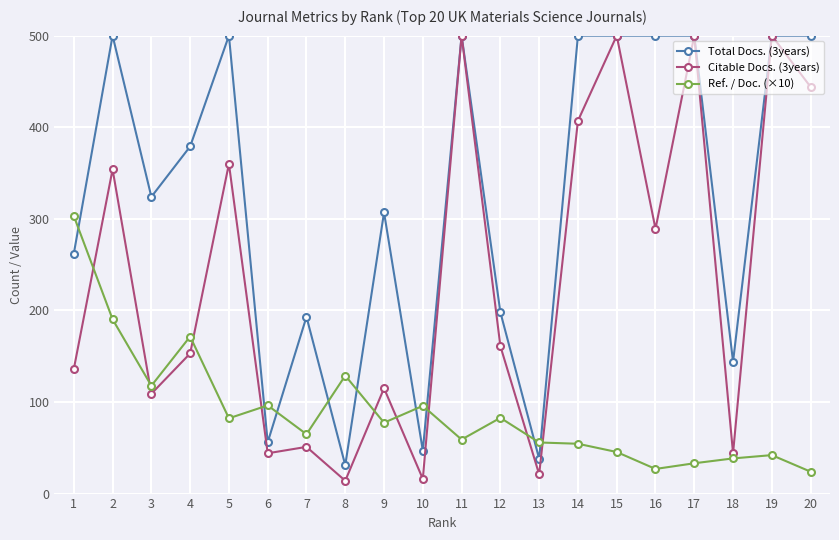

What is the total value across all series at 20?

967.9